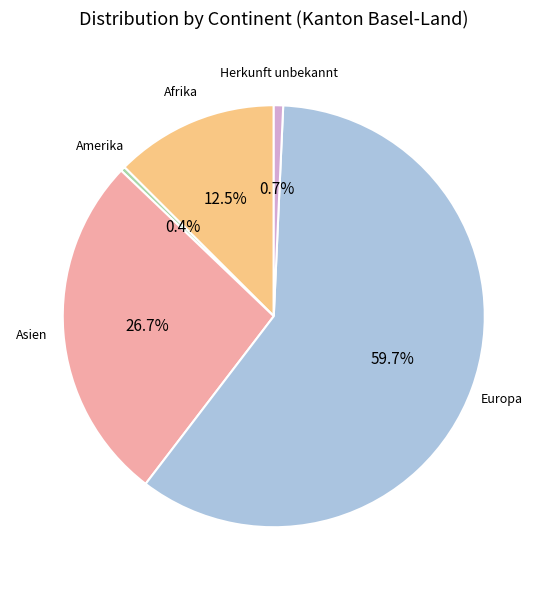

Does any single category account for the majority?

Yes